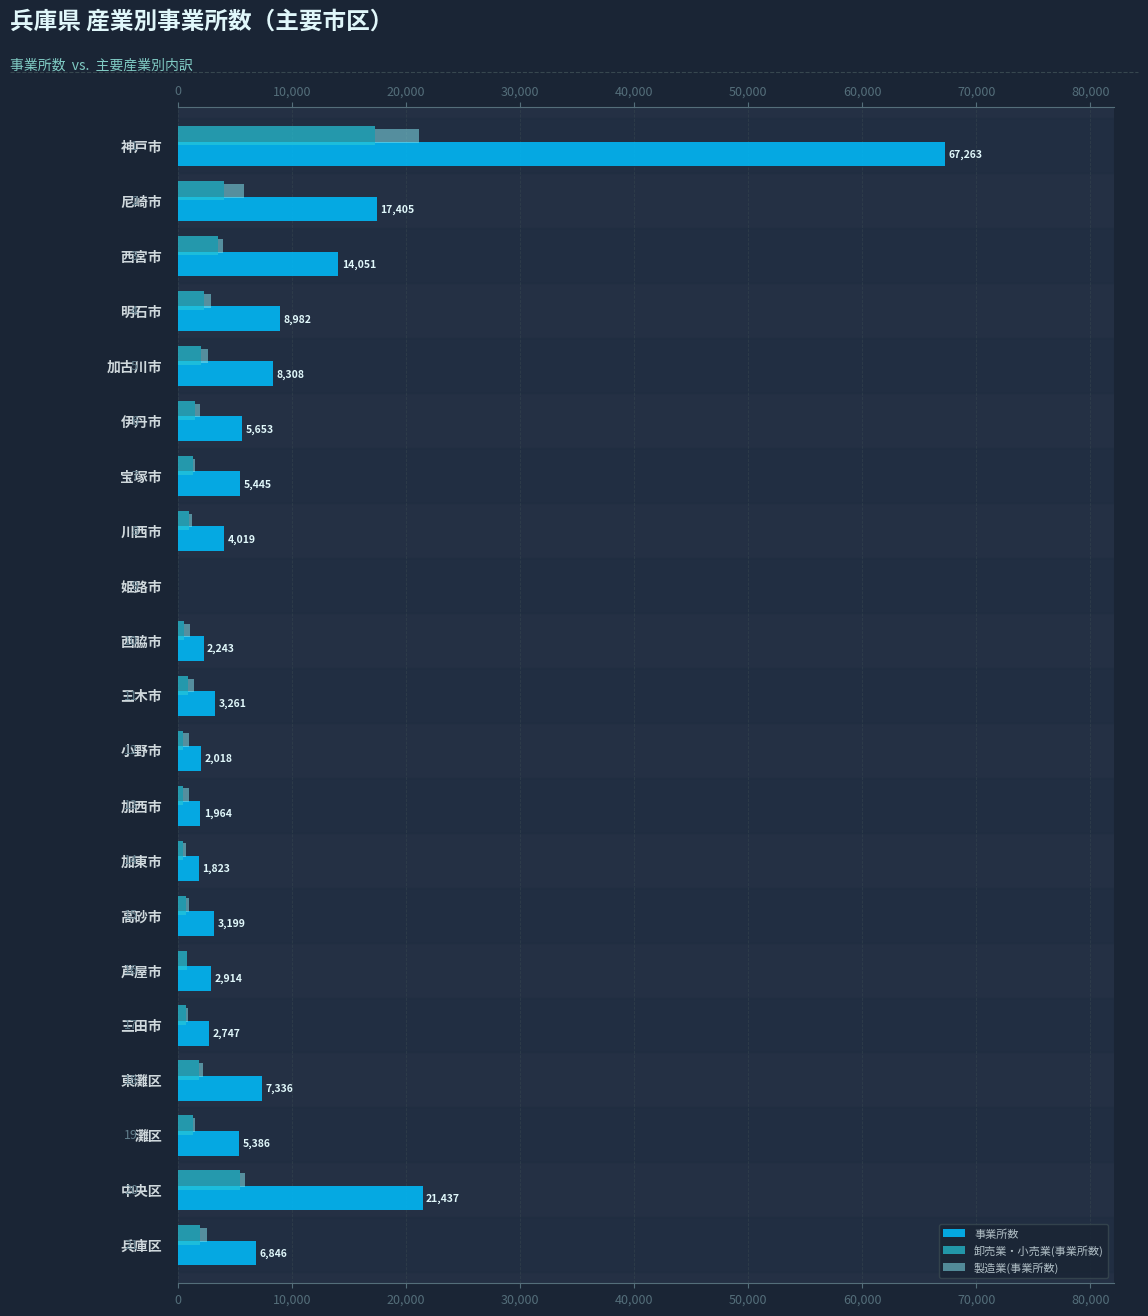

What is the sum of all 卸売業・小売業(事業所数) values?

48501